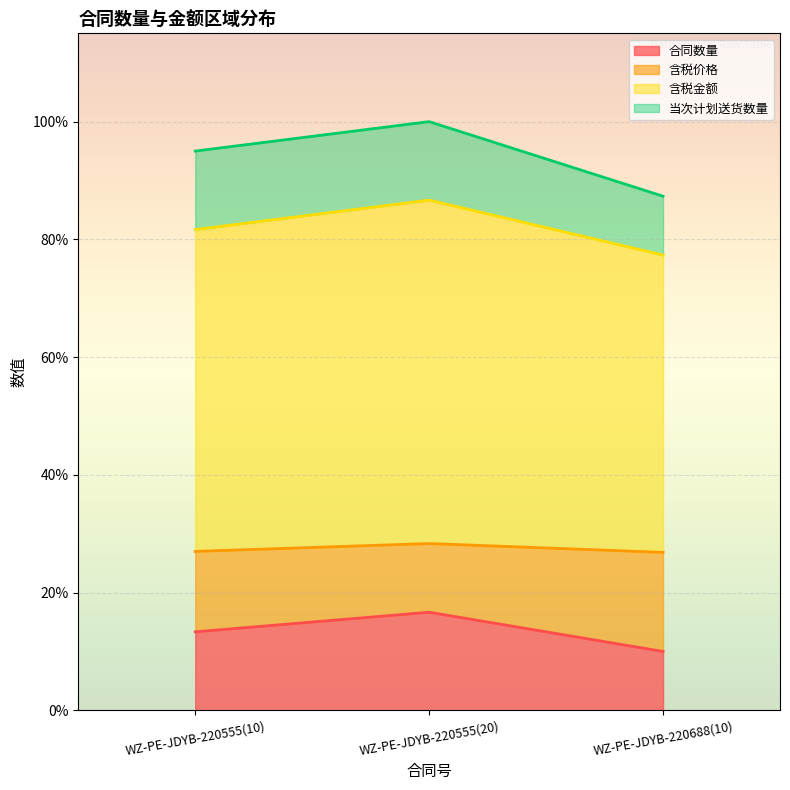

At how many categories does at least one series exceed 161365?

3